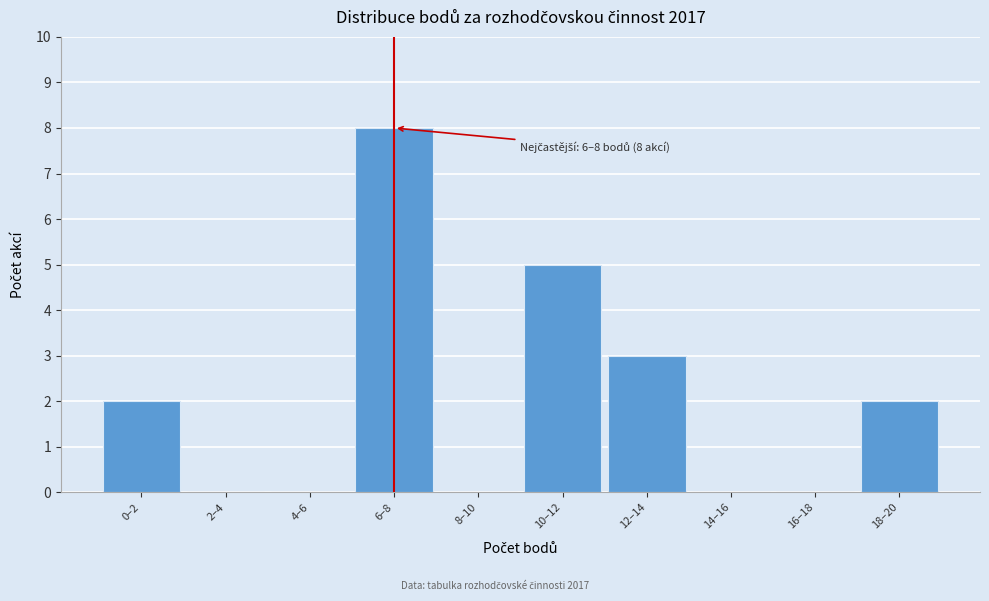

Reading right to left, what are all the values shown in this chart?

18–20=2	16–18=0	14–16=0	12–14=3	10–12=5	8–10=0	6–8=8	4–6=0	2–4=0	0–2=2